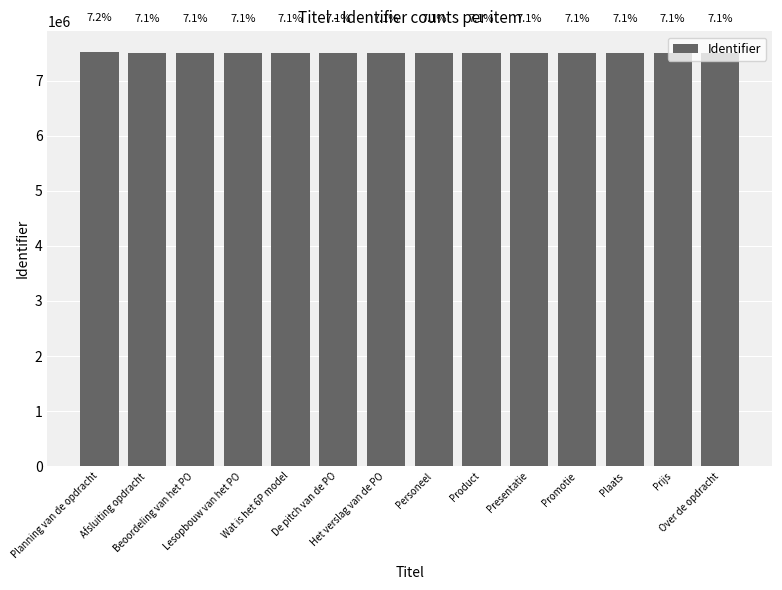

The chart shows a value of 4147537 at Prijs. True or false?

False